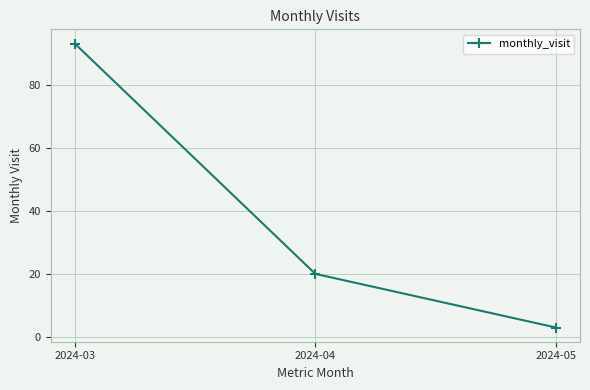

What is the sum of the values at 2024-05 and 2024-04?

23